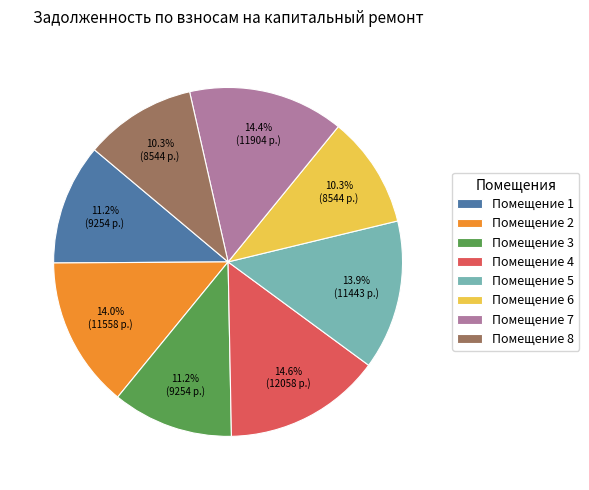

Combined, do Помещение 6 and Помещение 1 account for over 50%?

No